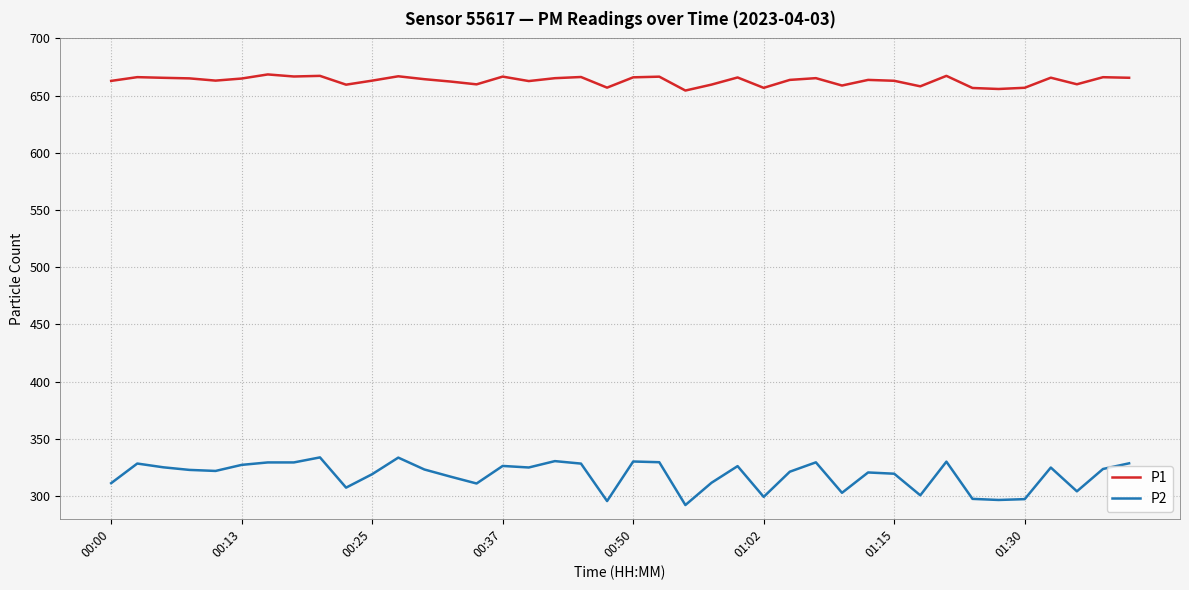

True or false: P2 and P1 cross at least once.

False